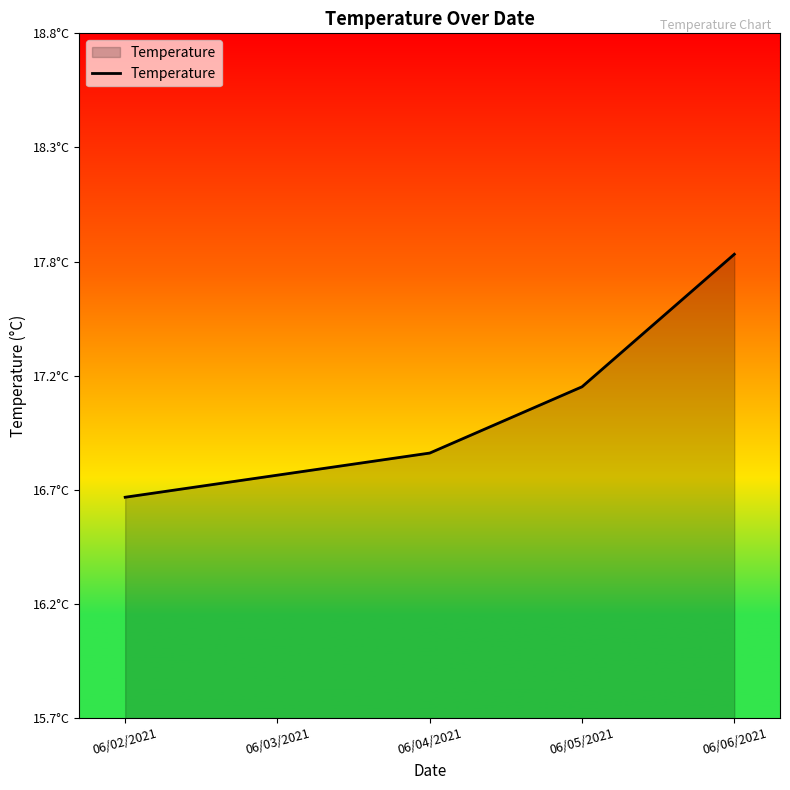

What is the difference between the values at 06/02/2021 and 06/06/2021?

1.1